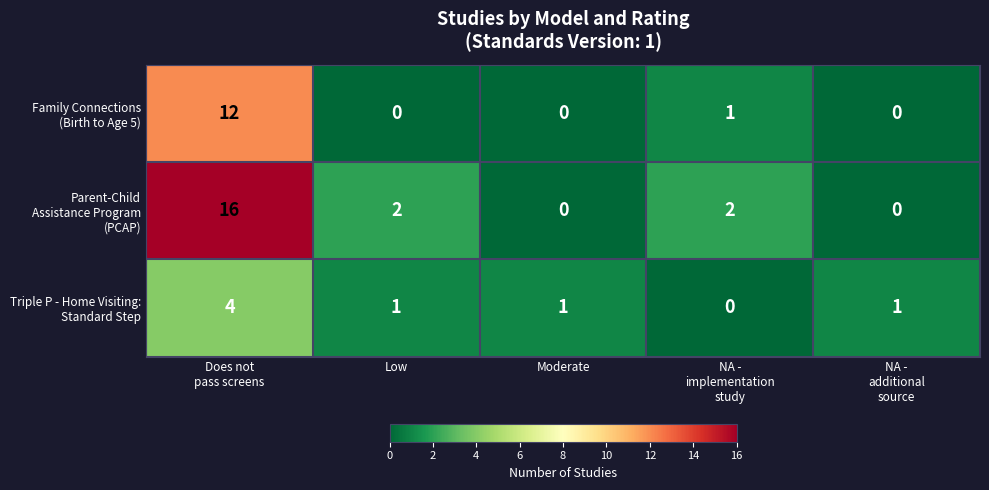

What is the maximum value shown in the chart?

16